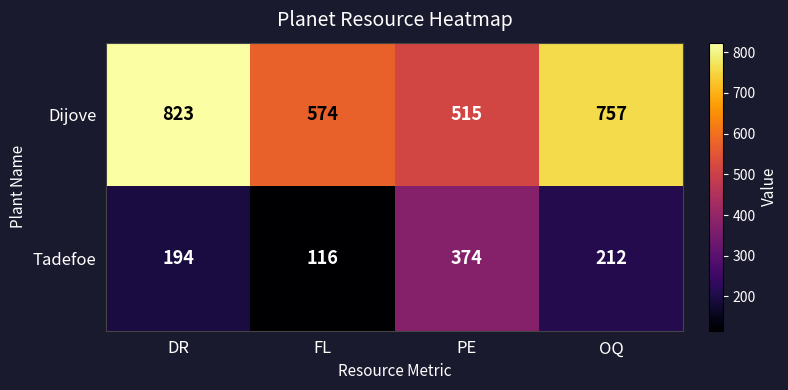

What is the difference between the maximum and minimum values in the Dijove series?

308